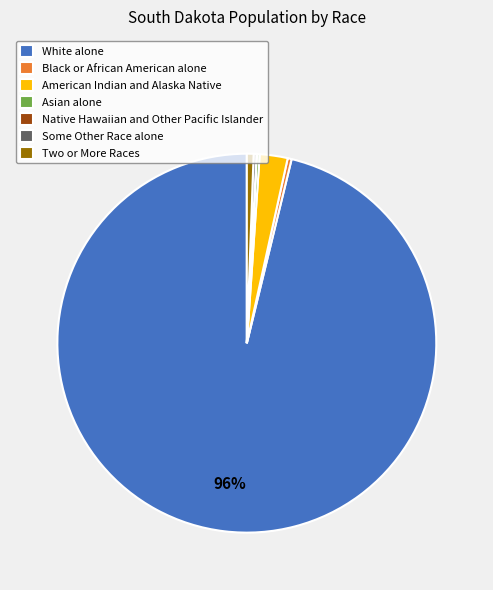

To the nearest percent, what percentage of the pie is Two or More Races?

1%